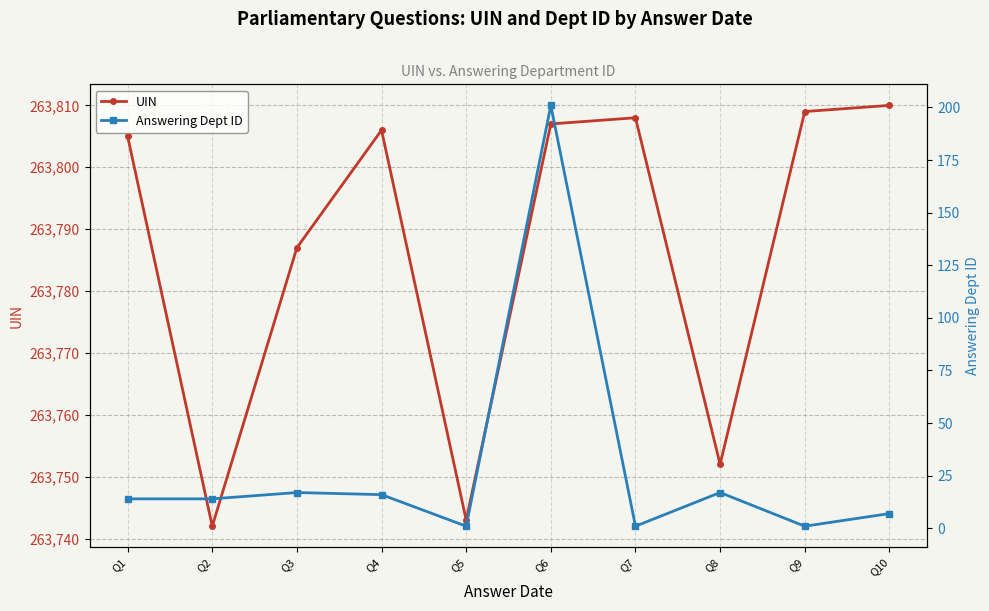

What is the maximum value for Answering Dept ID?

201